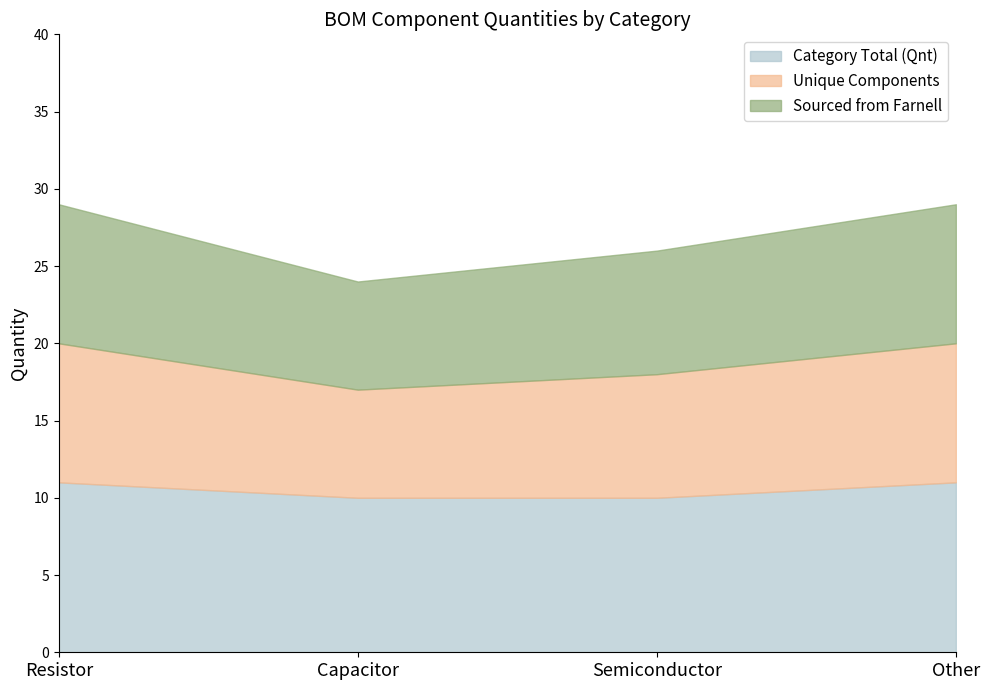

At Other, list the series in order from smallest to largest.

Unique Components, Sourced from Farnell, Category Total (Qnt)